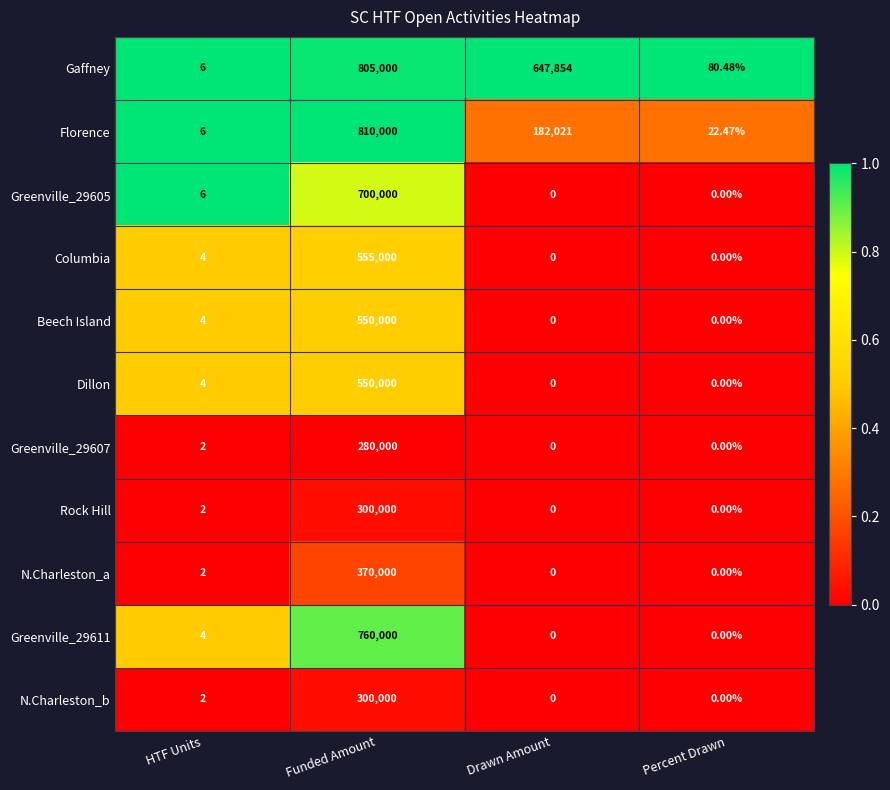

List the labels in order of Florence value, largest first.

Funded Amount, Drawn Amount, Percent Drawn, HTF Units